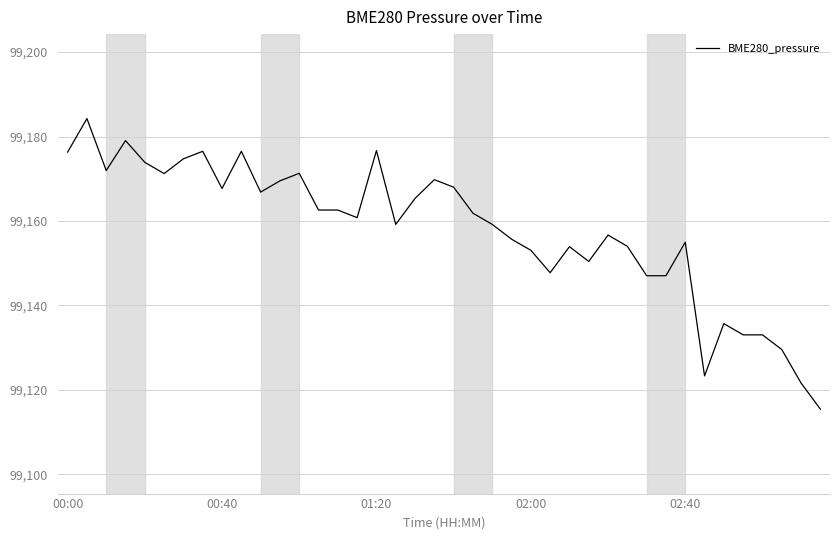

What is the minimum value shown in the chart?

99115.4